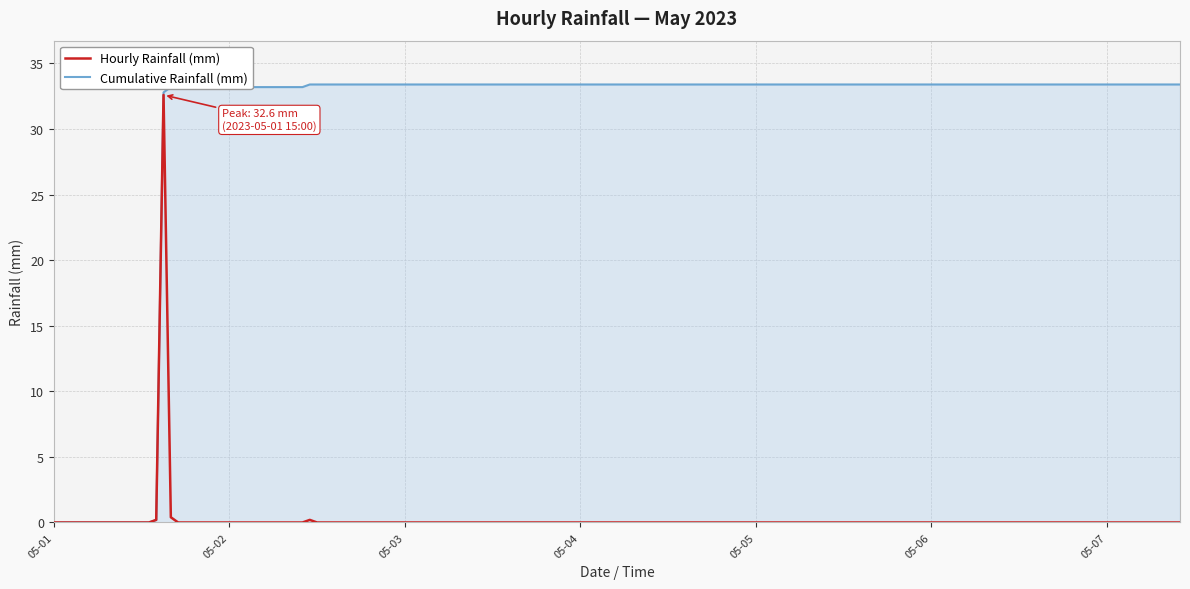

List the series in order of their overall mean, lowest first.

Hourly Rainfall (mm), Cumulative Rainfall (mm)